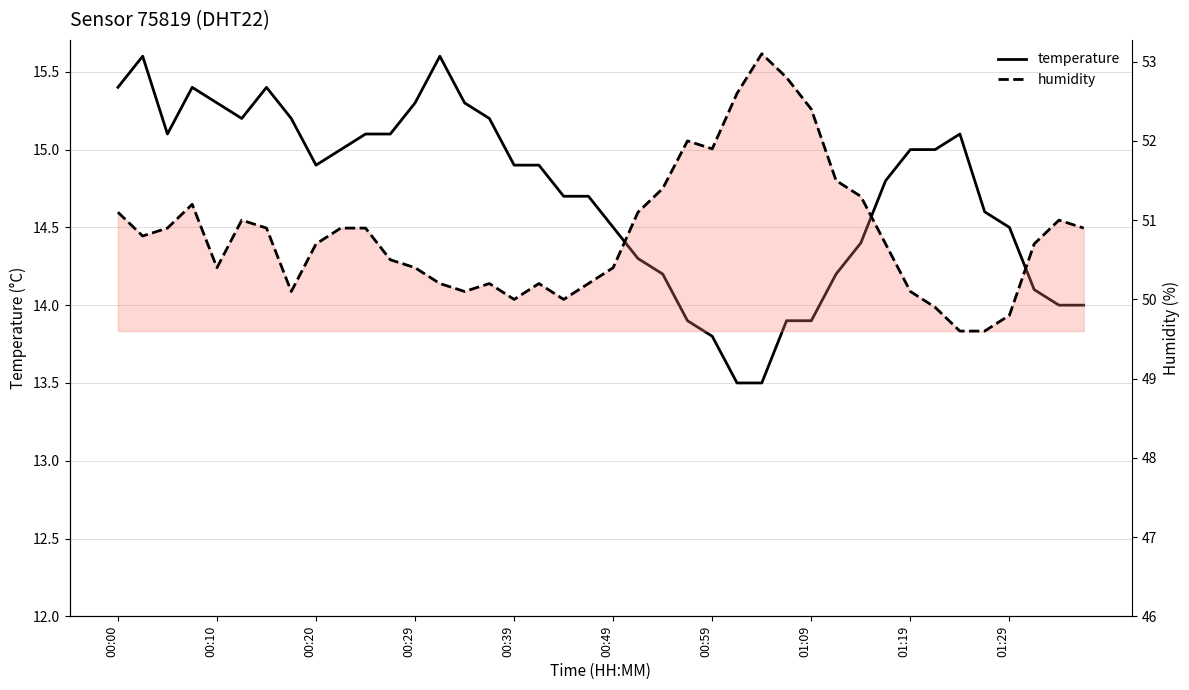

What is the value of the humidity point at the 3rd from the left?

50.9